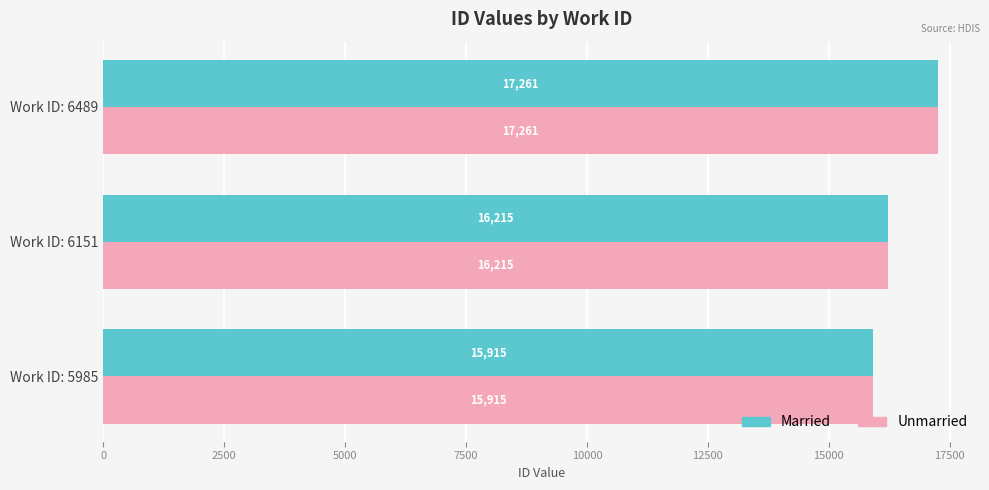

Rank the categories by Unmarried value from lowest to highest.

Work ID: 5985, Work ID: 6151, Work ID: 6489